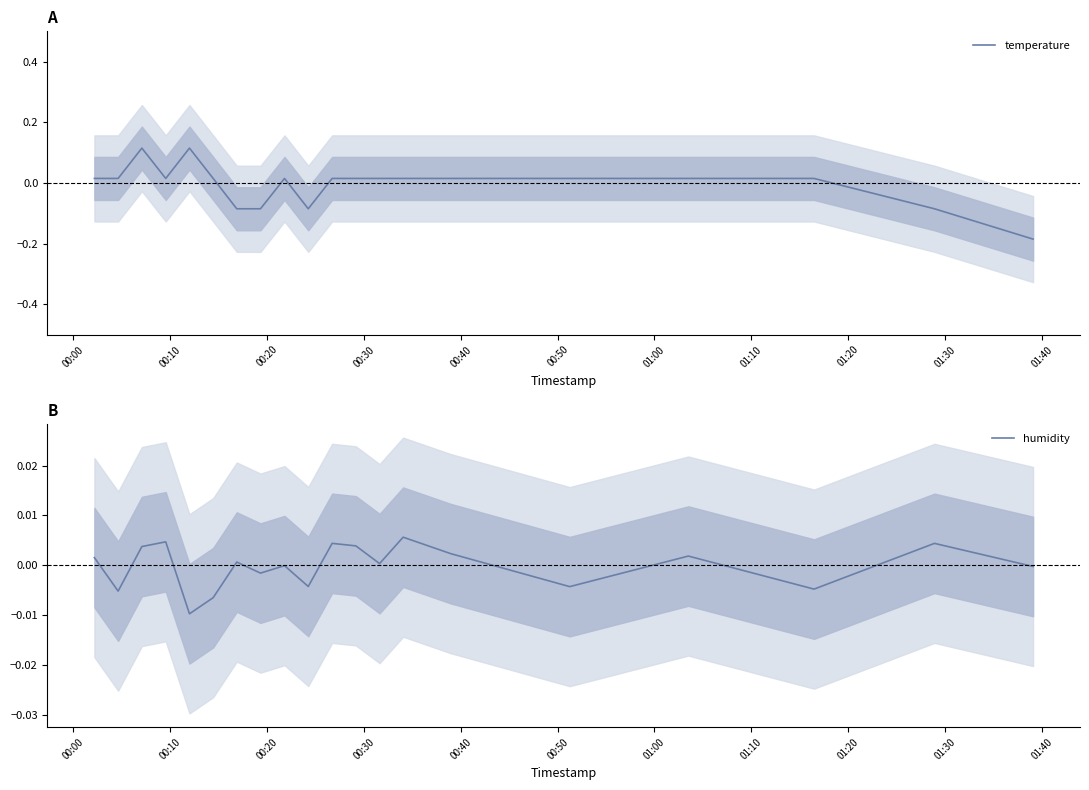

Count the number of categories in the chart.

20